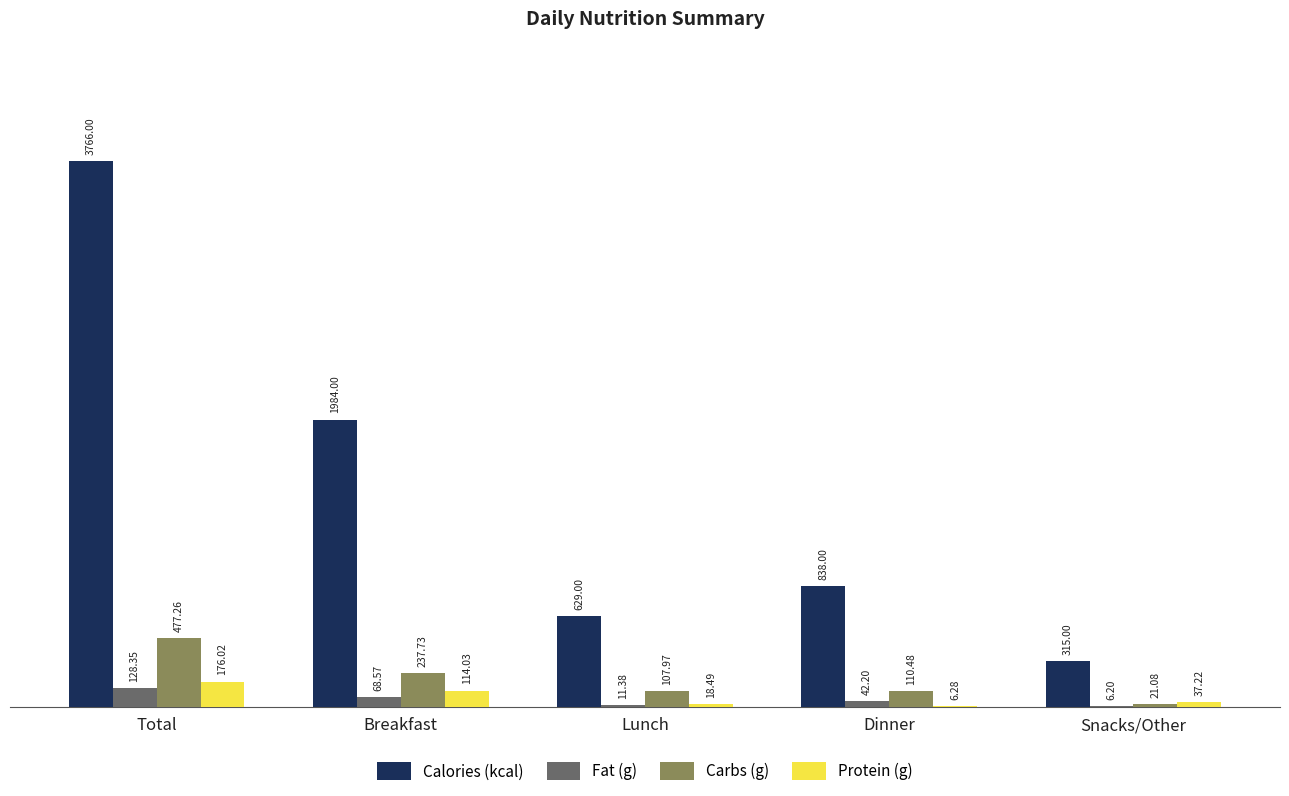

What is the sum of all Calories (kcal) values?

7532.0